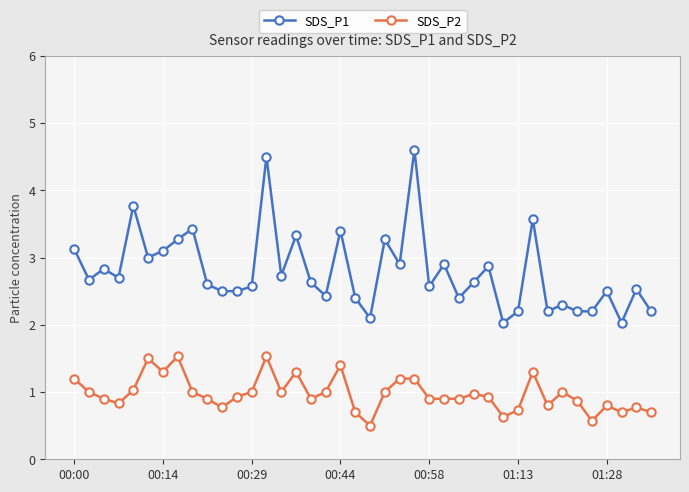

True or false: SDS_P2 has more than 1 interior local peaks.

True